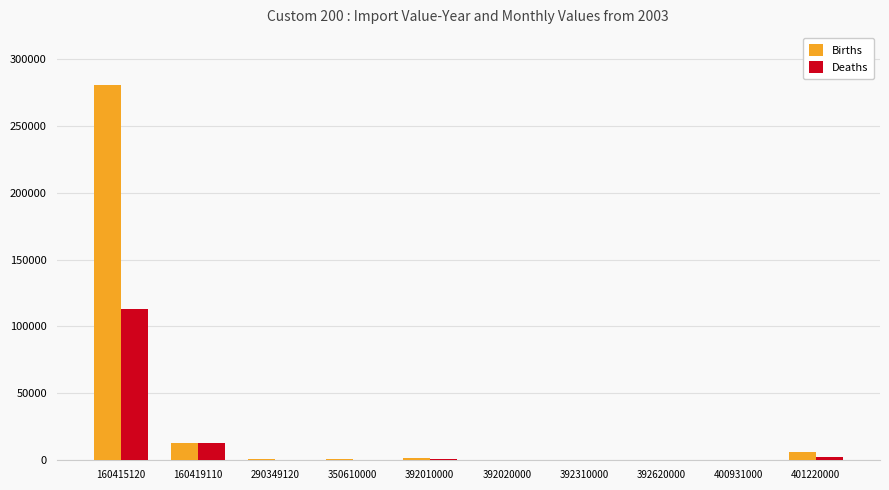

At which label is Births closest to 140570?

160419110